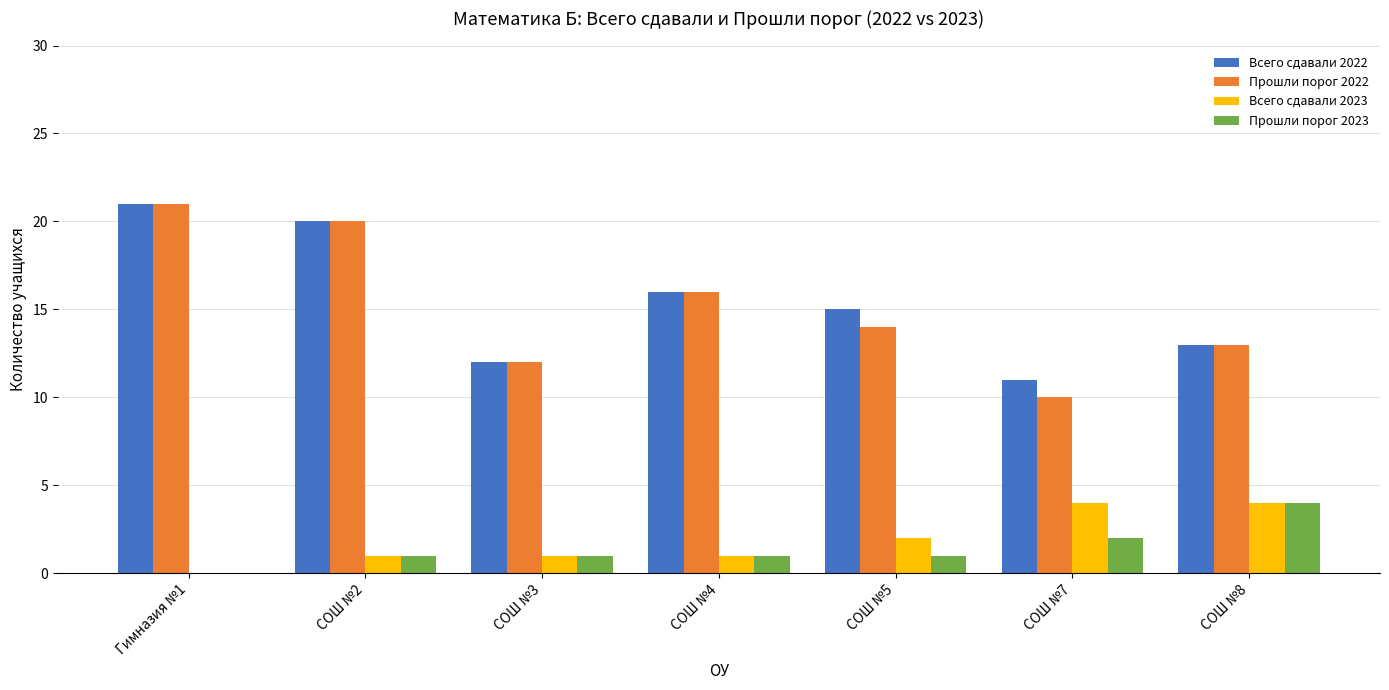

What is the sum of all Прошли порог 2023 values?

10